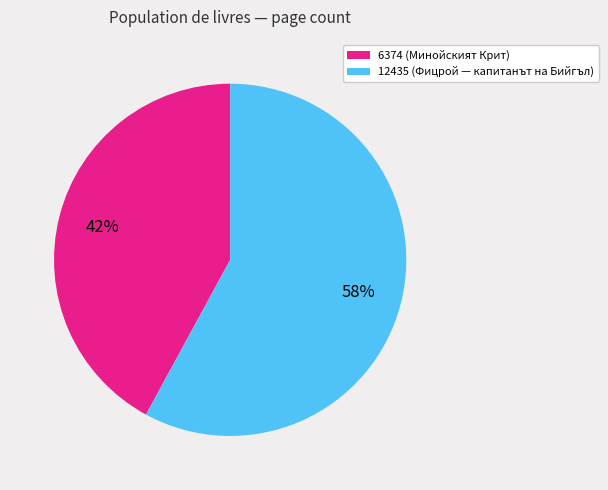

Count the number of slices in the pie.

2